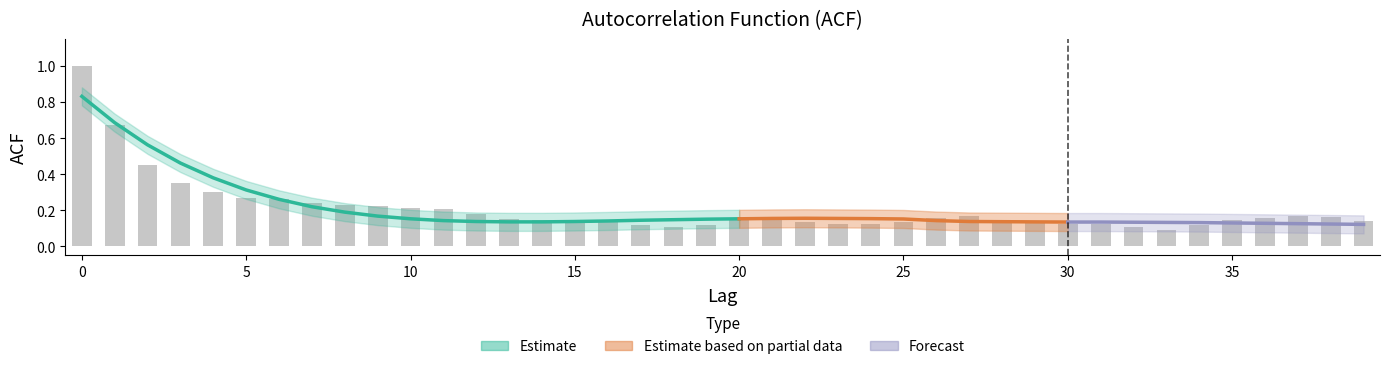

How many bars are there in total?

40